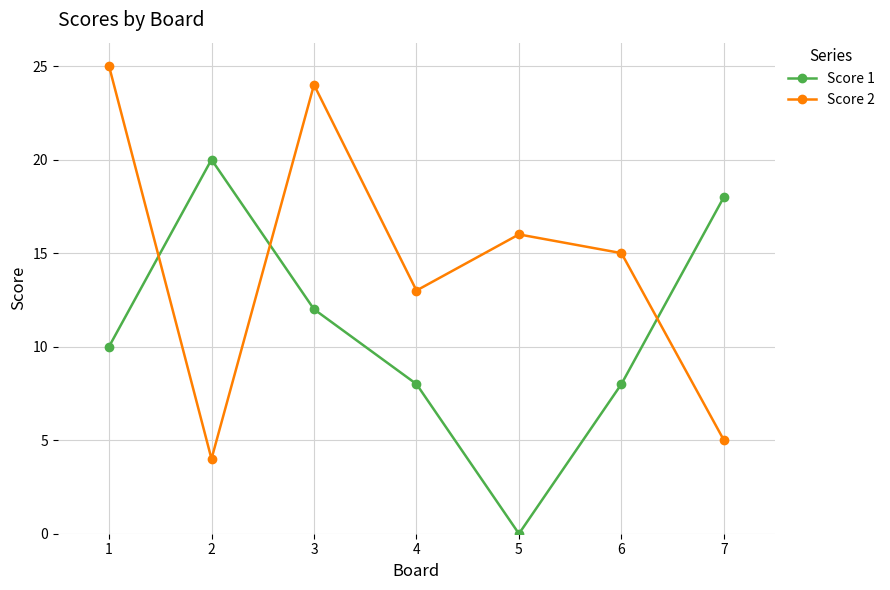

Where is the first local minimum for Score 1?

5